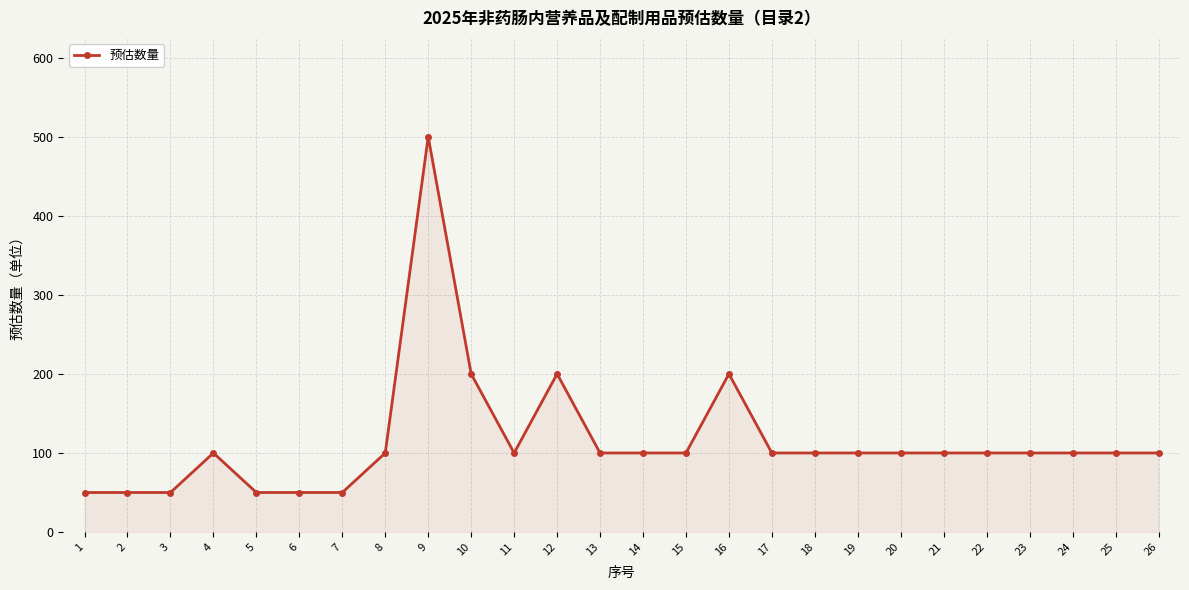

At which category does the chart reach its peak across all series?

9